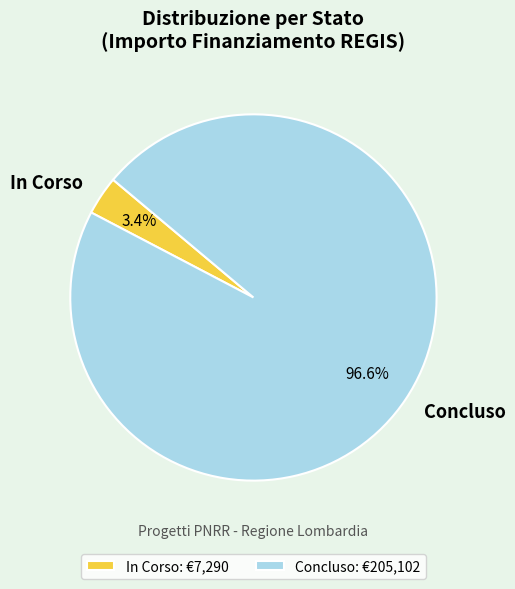

Between In Corso and Concluso, which is larger?

Concluso